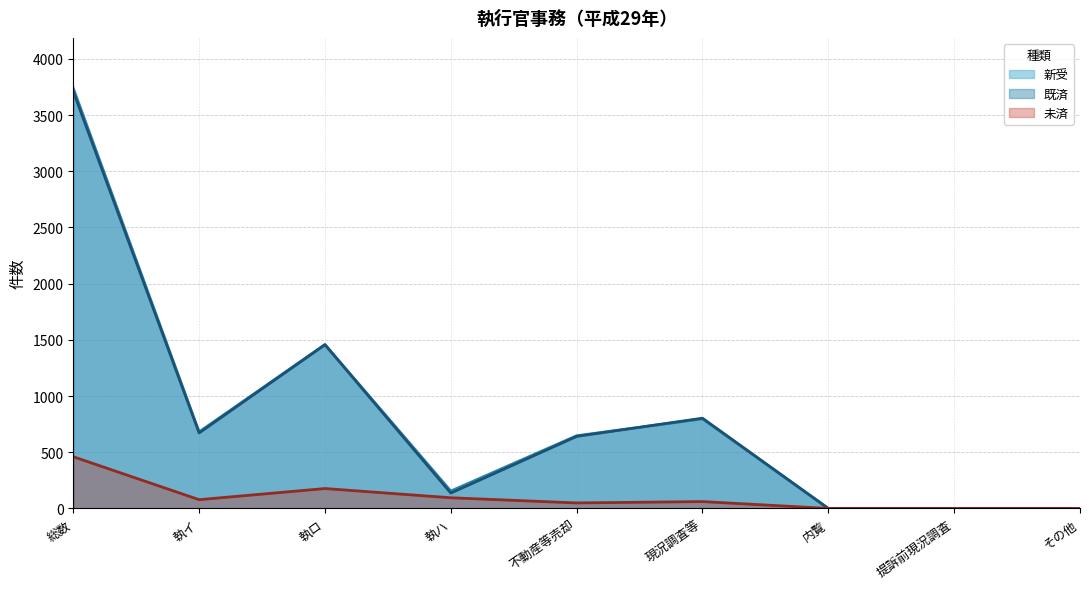

At how many categories does at least one series exceed 2464?

1